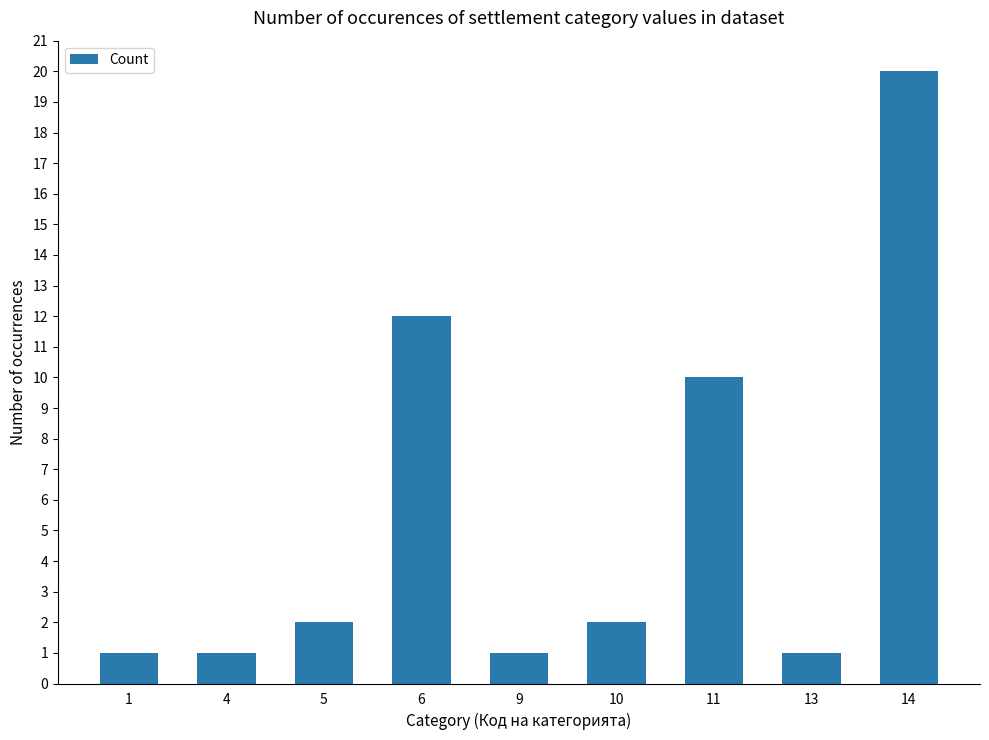

What is the change in value from 6 to 10?

-10